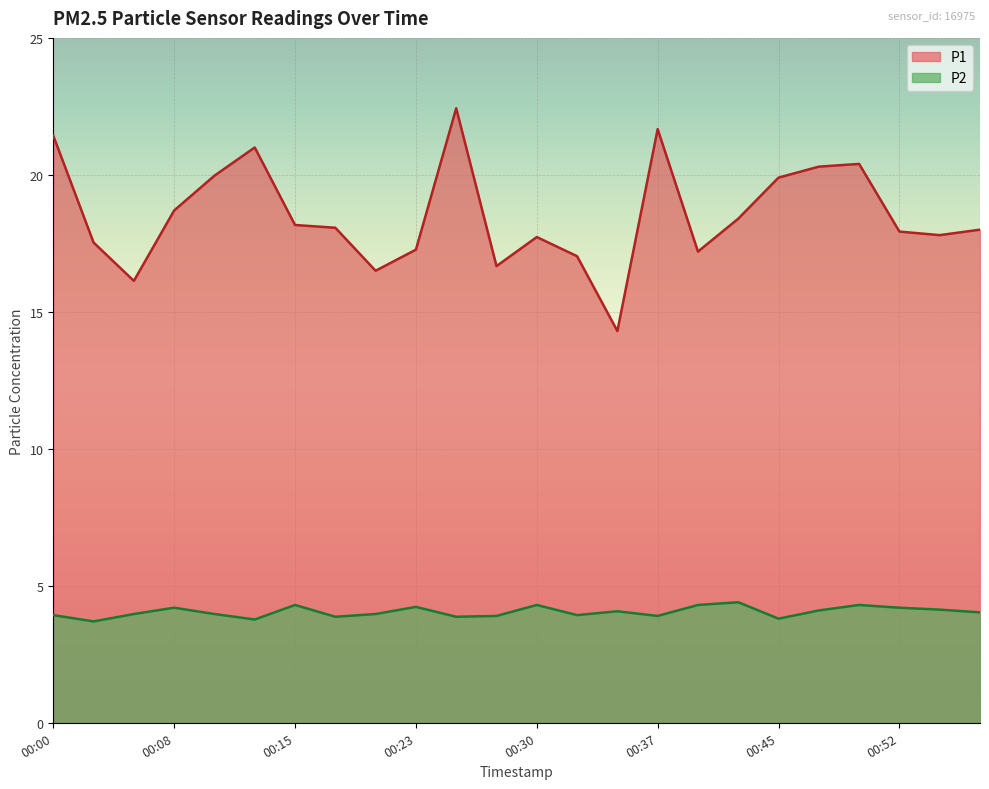

Rank the categories by P2 value from lowest to highest.

00:03, 00:13, 00:45, 00:18, 00:25, 00:28, 00:37, 00:00, 00:32, 00:05, 00:10, 00:20, 00:57, 00:35, 00:47, 00:55, 00:08, 00:52, 00:23, 00:15, 00:30, 00:40, 00:50, 00:42